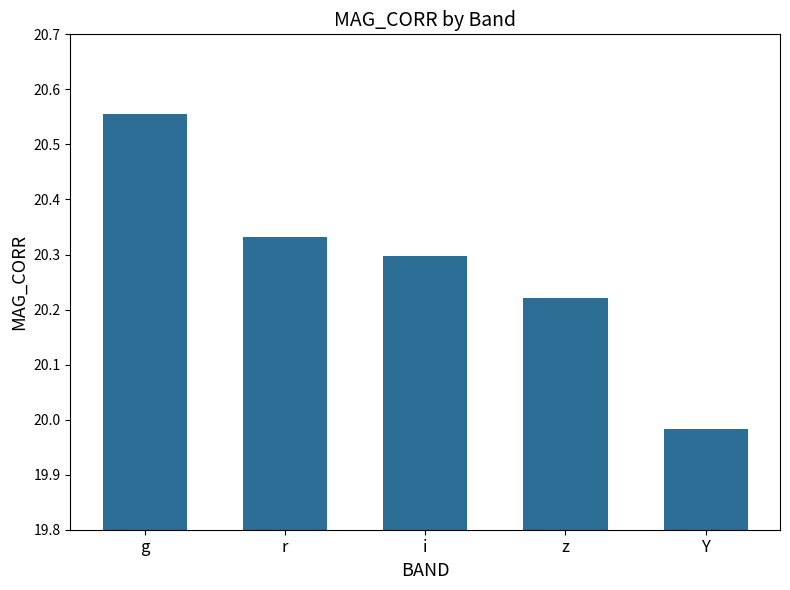

What is the change in value from g to i?

-0.3